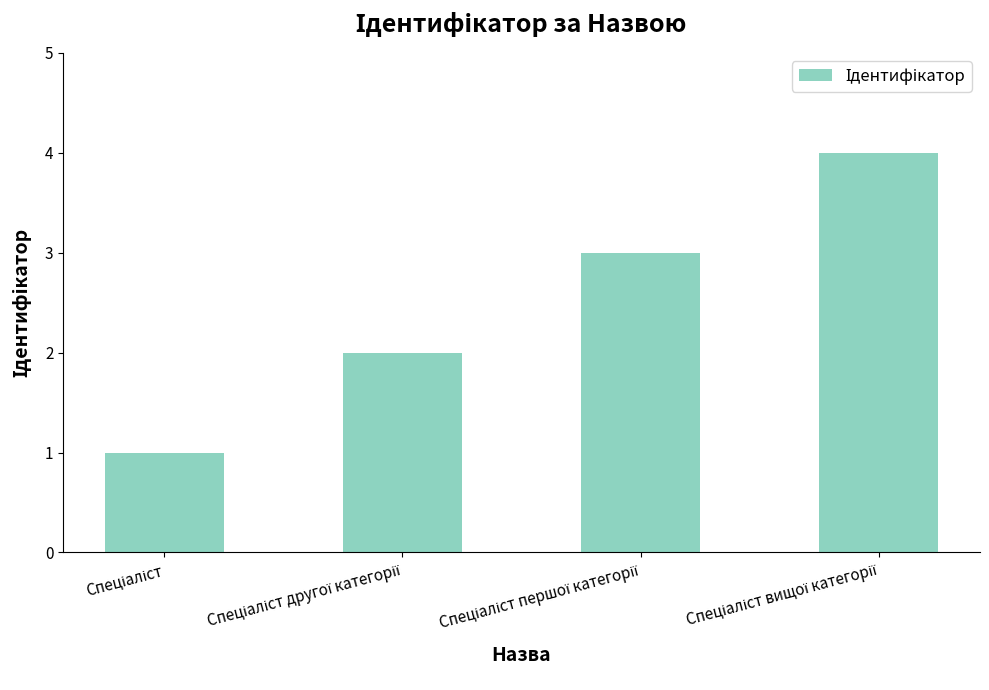

Are the bars horizontal?

No